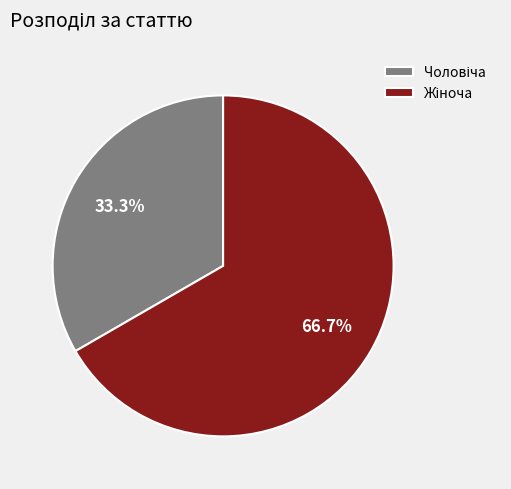

Is there a majority slice in this chart?

Yes